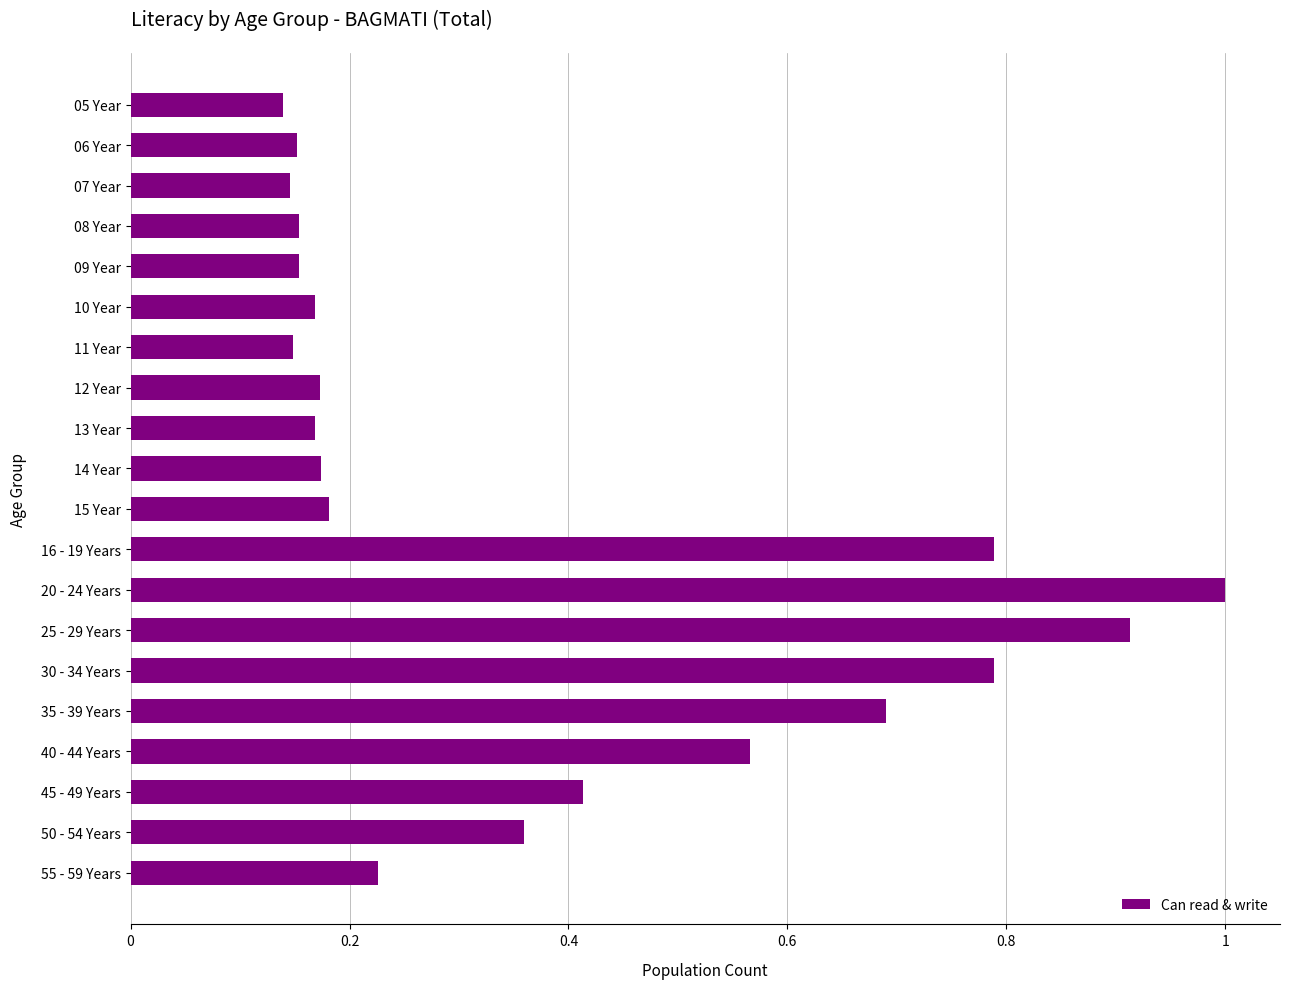

What is the sum of all values?

7.5